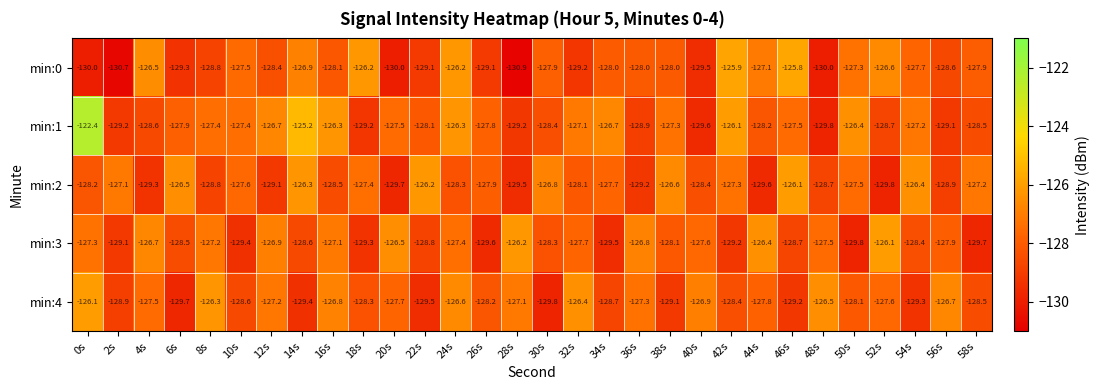

At how many categories does at least one series exceed -127?

26